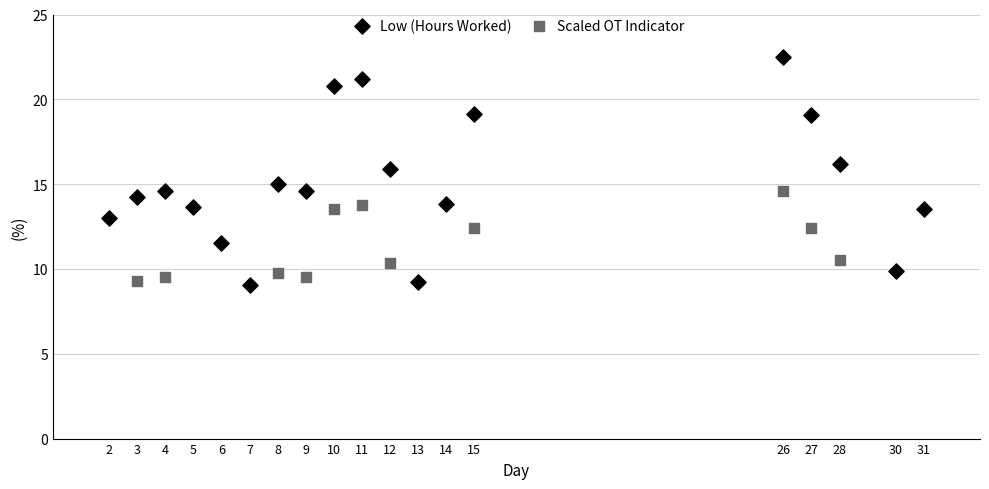

Which series has the widest spread of Y values?

Low (Hours Worked)